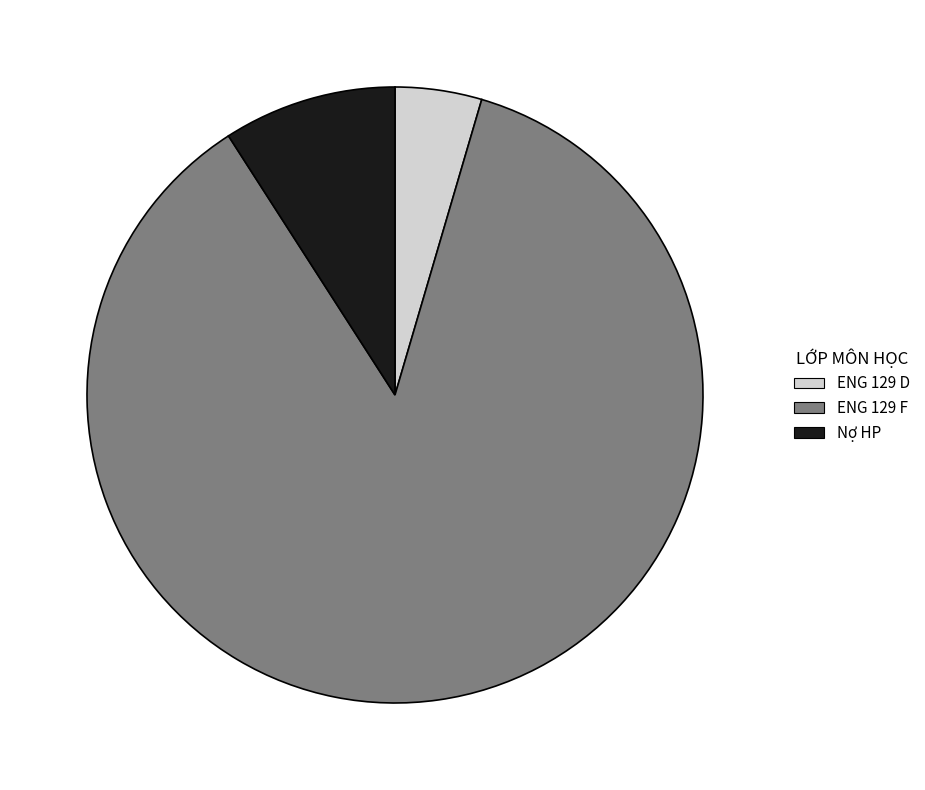

What is the majority slice?

ENG 129 F